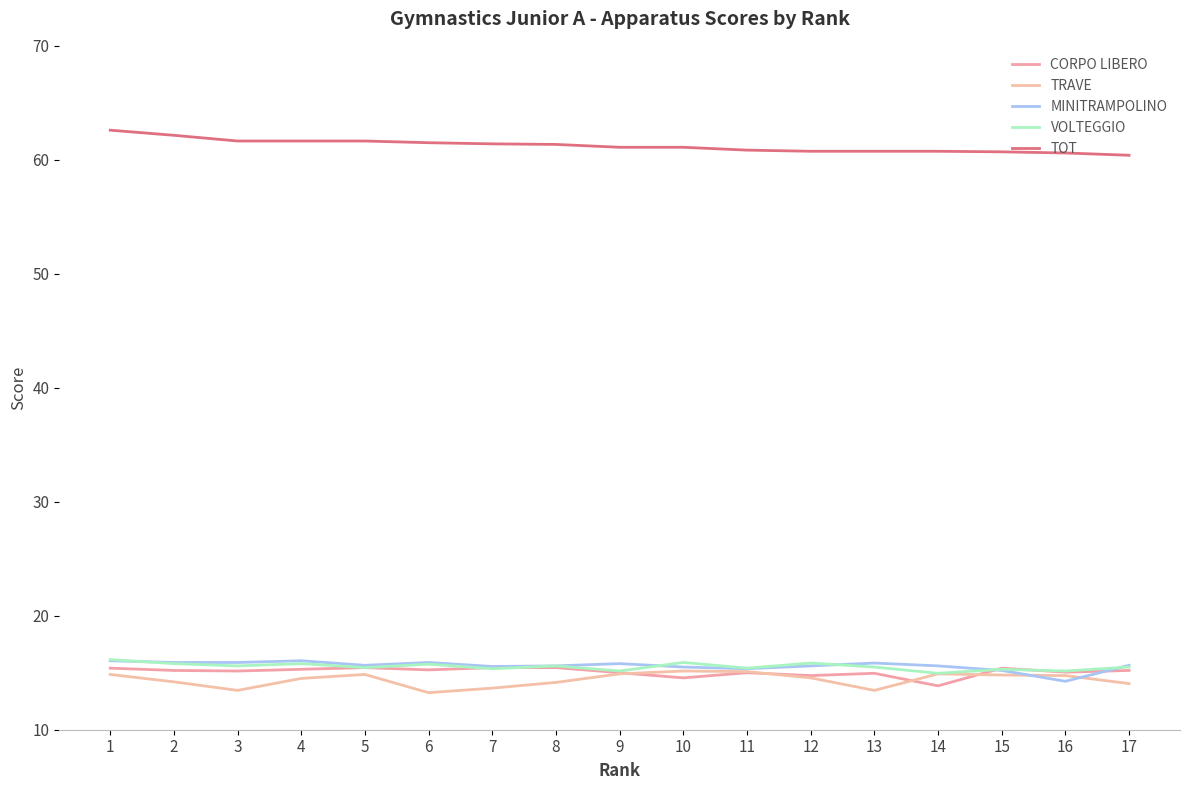

Reading right to left, extract all data points from this chart.

CORPO LIBERO: 15.2	15.1	15.4	13.8	14.9	14.8	15.0	14.6	15.0	15.4	15.4	15.2	15.4	15.3	15.2	15.2	15.4
TRAVE: 14.1	14.8	14.8	14.9	13.4	14.6	15.1	15.2	14.9	14.2	13.7	13.2	14.8	14.5	13.4	14.2	14.8
MINITRAMPOLINO: 15.7	14.2	15.2	15.6	15.8	15.6	15.3	15.5	15.8	15.6	15.6	15.9	15.7	16.1	15.9	15.9	16.1
VOLTEGGIO: 15.5	15.2	15.3	14.9	15.5	15.8	15.4	15.9	15.2	15.6	15.3	15.8	15.4	15.8	15.6	15.8	16.1
TOT: 60.4	60.6	60.7	60.8	60.8	60.8	60.9	61.1	61.1	61.4	61.4	61.5	61.6	61.6	61.6	62.1	62.6